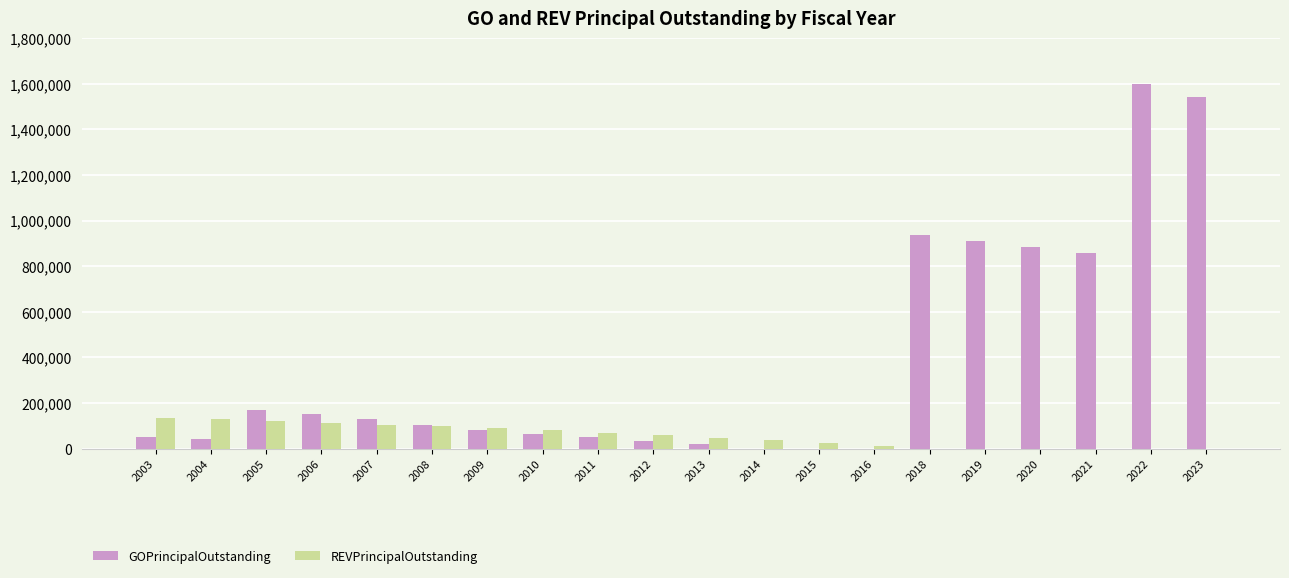

At which label does GOPrincipalOutstanding first exceed 105000?

2005